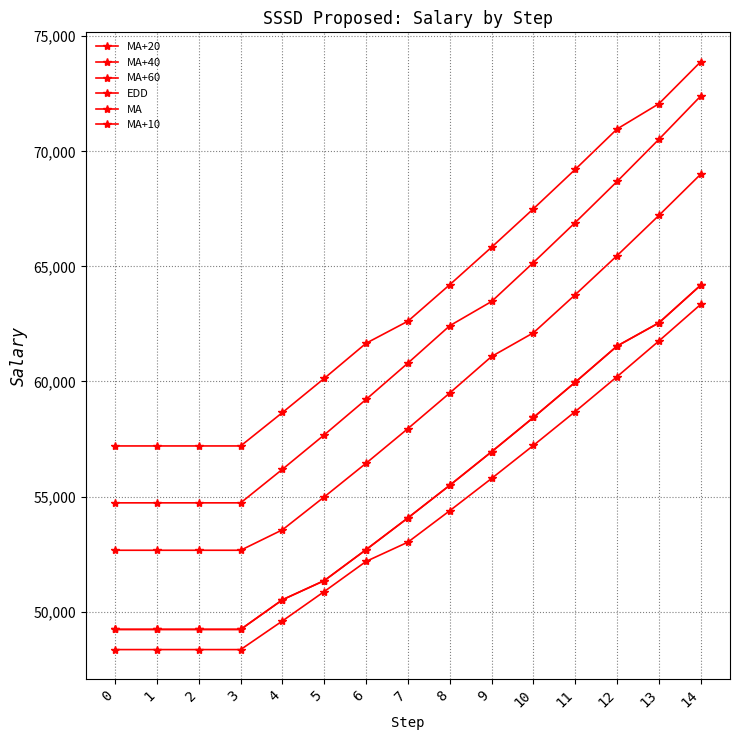

What is the value of the MA+60 point at the 15th from the left?

72402.4